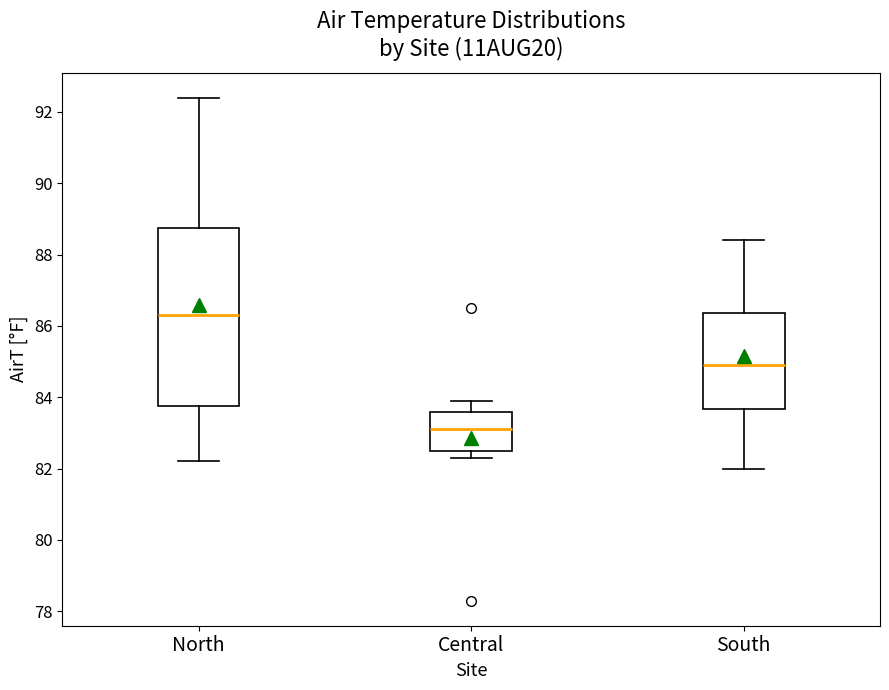

Which box is the tallest, from its lower edge to its upper edge?

North